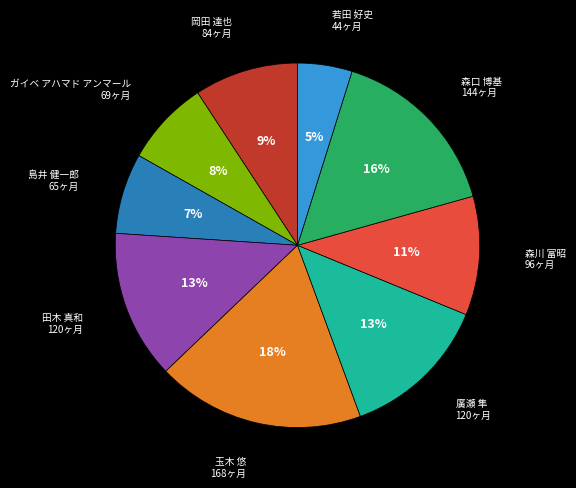

To the nearest percent, what is the average slice percentage?

11%